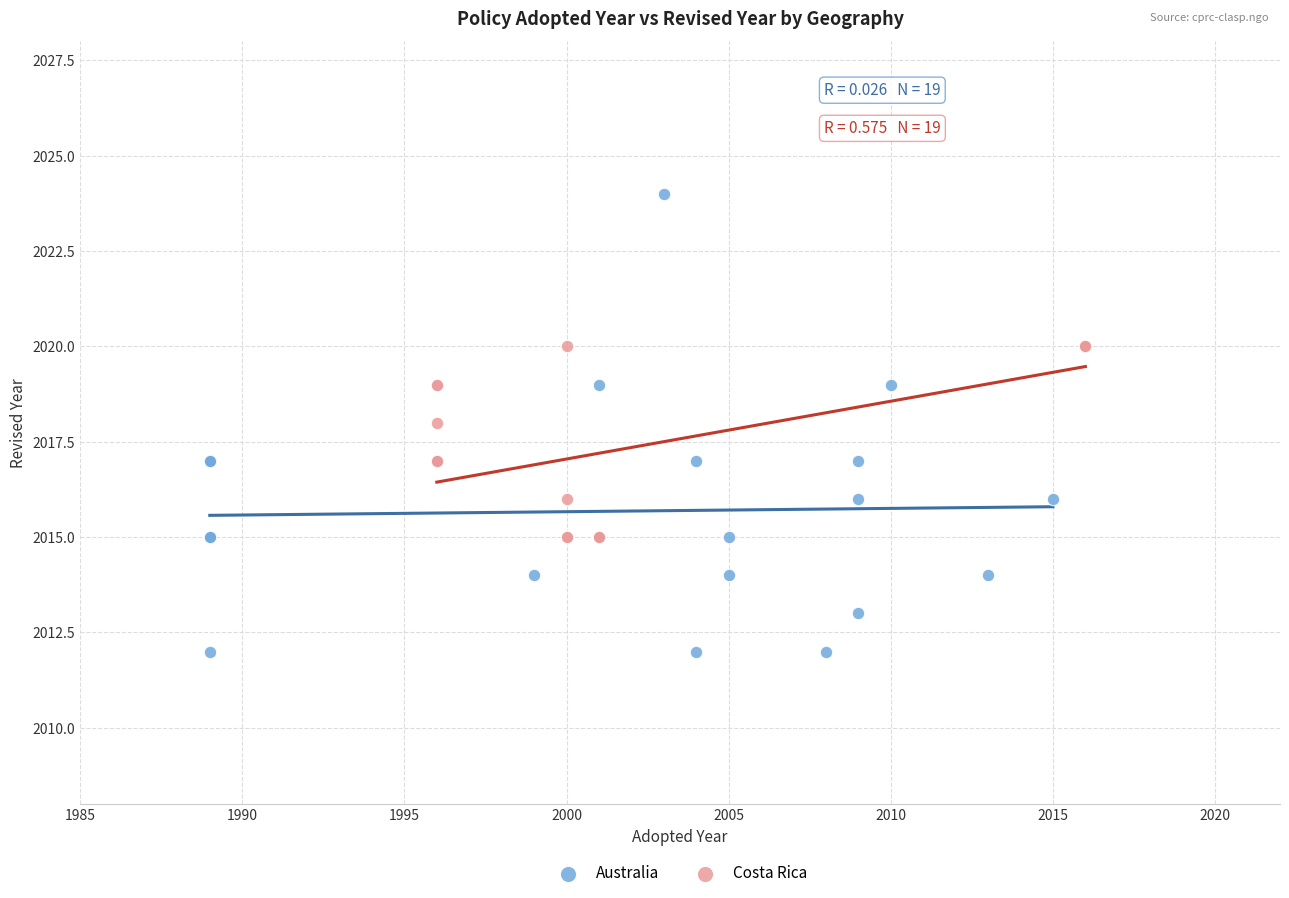

Which series contains the highest Y value?

Australia